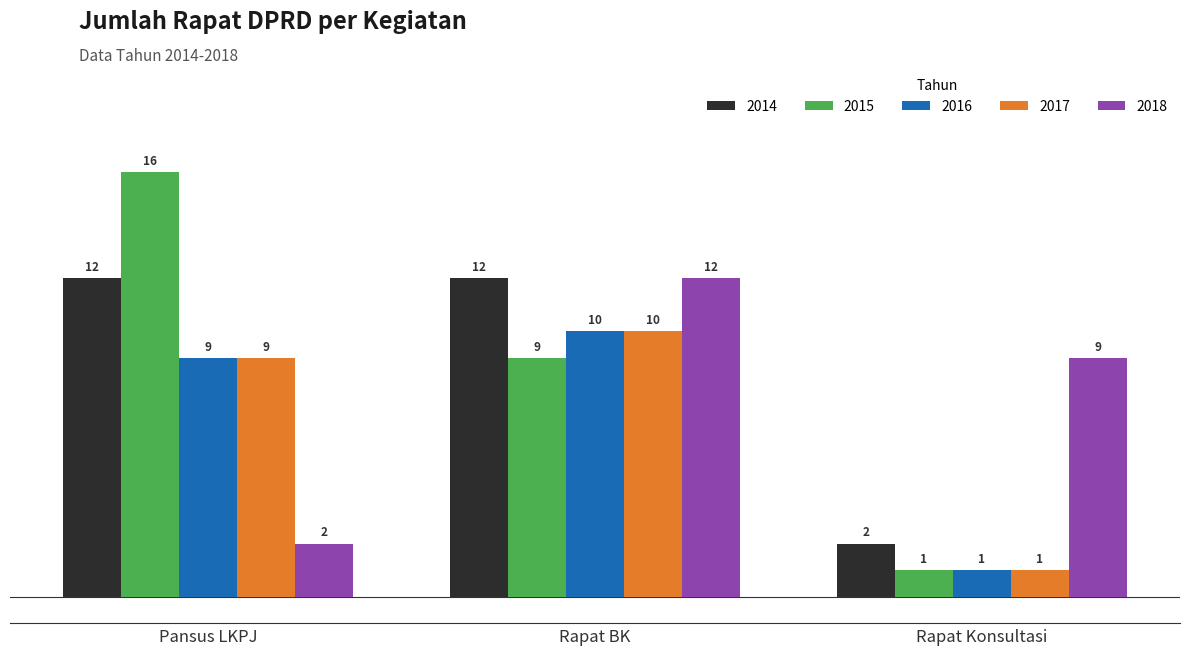

List the labels in order of 2015 value, smallest first.

Rapat Konsultasi, Rapat BK, Pansus LKPJ